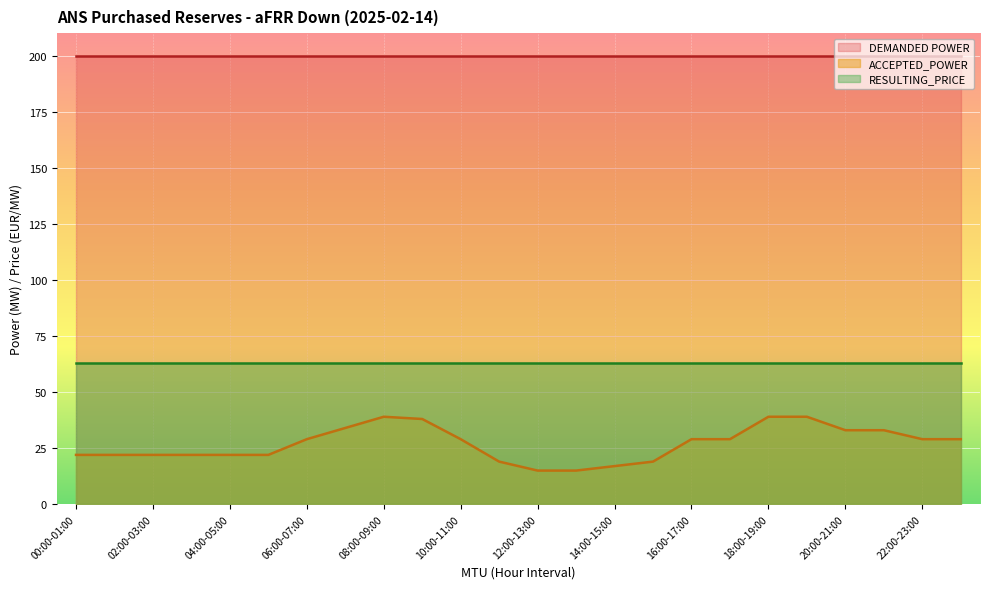

Rank the series by their maximum value, from lowest to highest.

ACCEPTED_POWER, RESULTING_PRICE, DEMANDED POWER